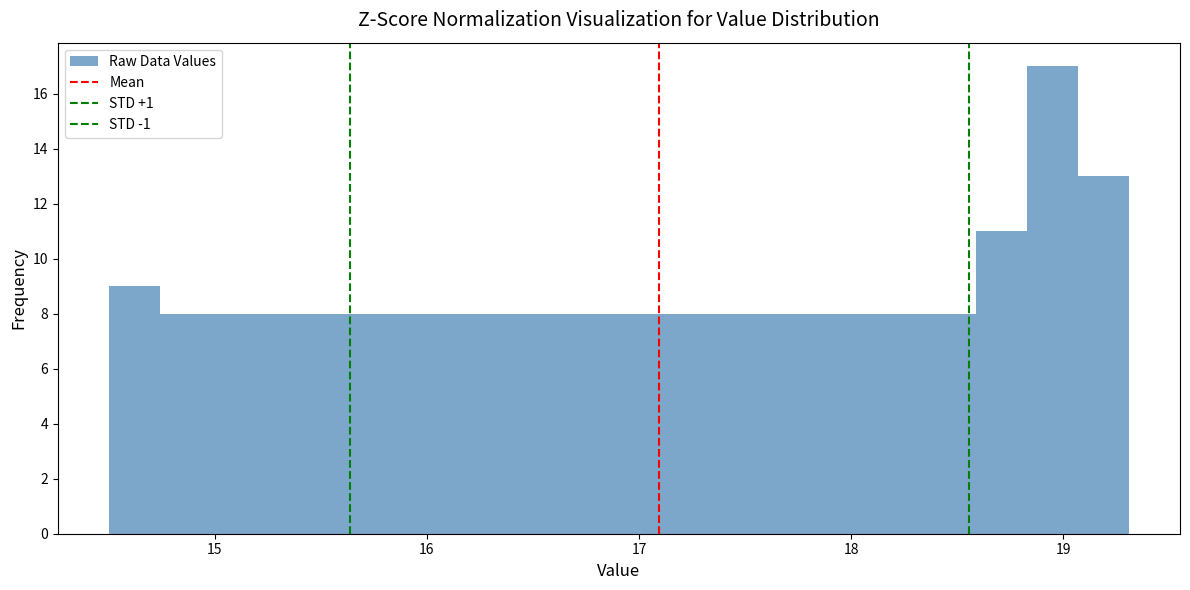

Around what value on the x-axis is the tallest bar? Give the approximate position of its centre, as read against the axis.

18.9